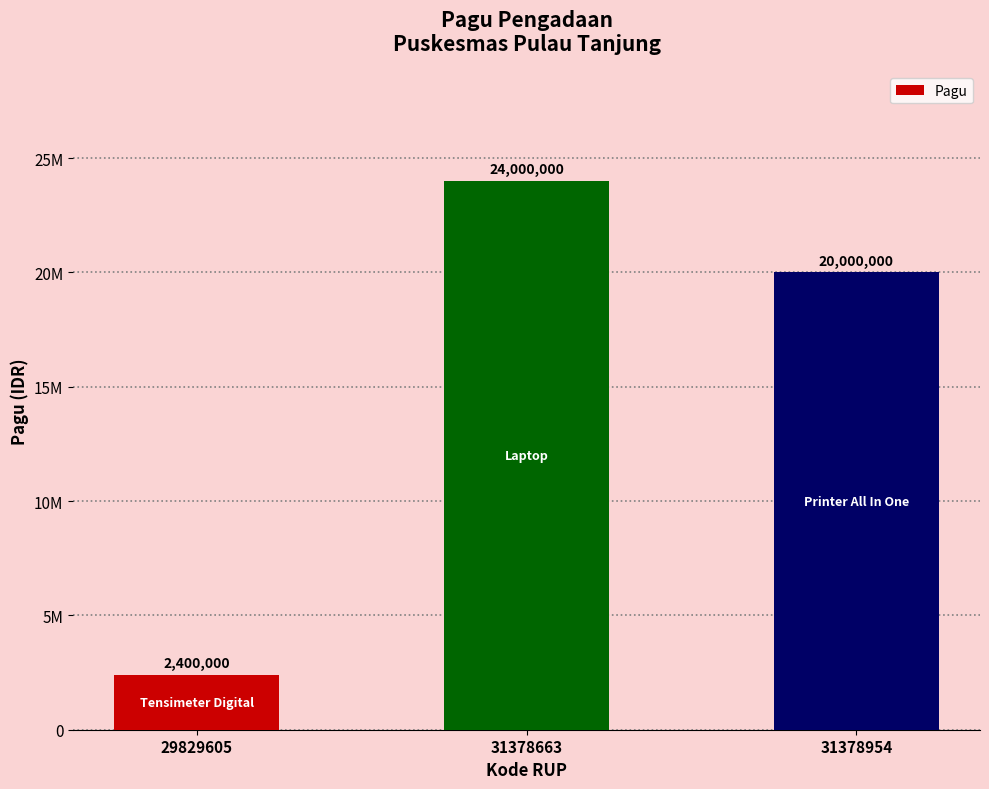

Are the bars horizontal?

No